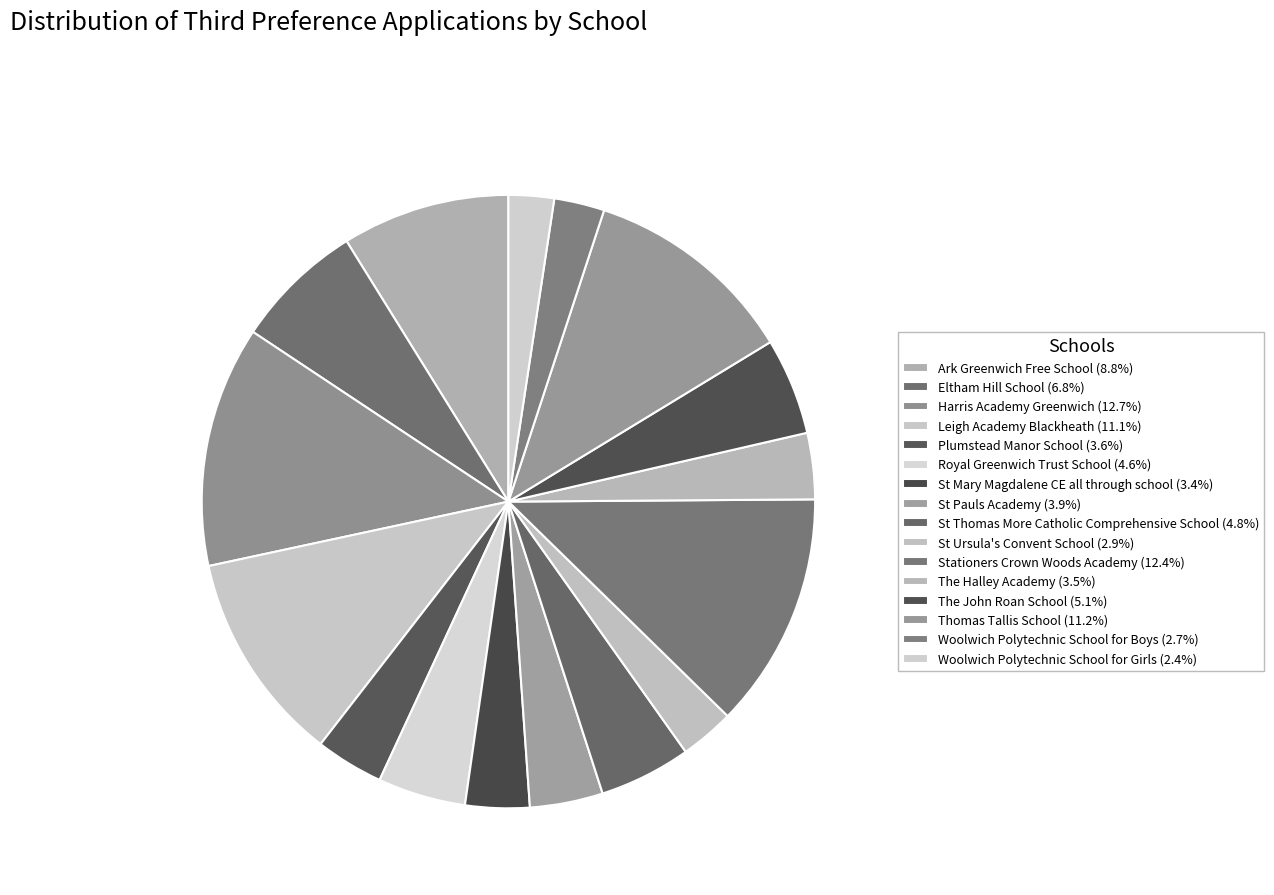

How many segments does this pie chart have?

16